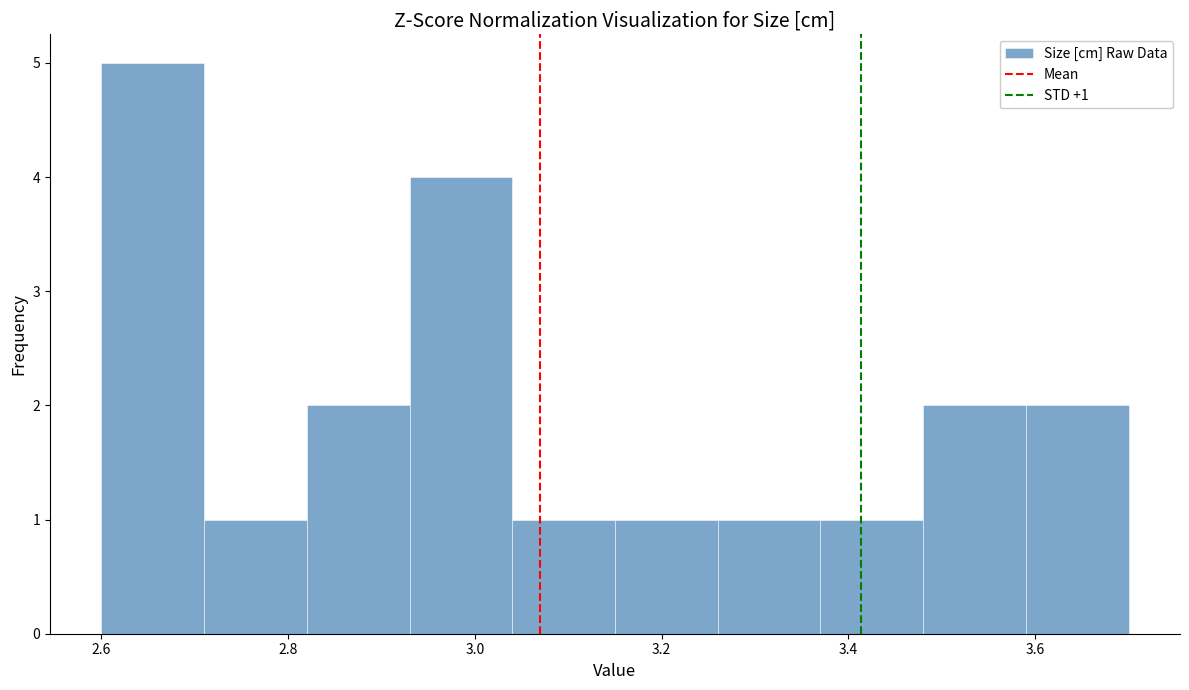

Over which range of the x-axis is the bar tallest?

2.60 to 2.71